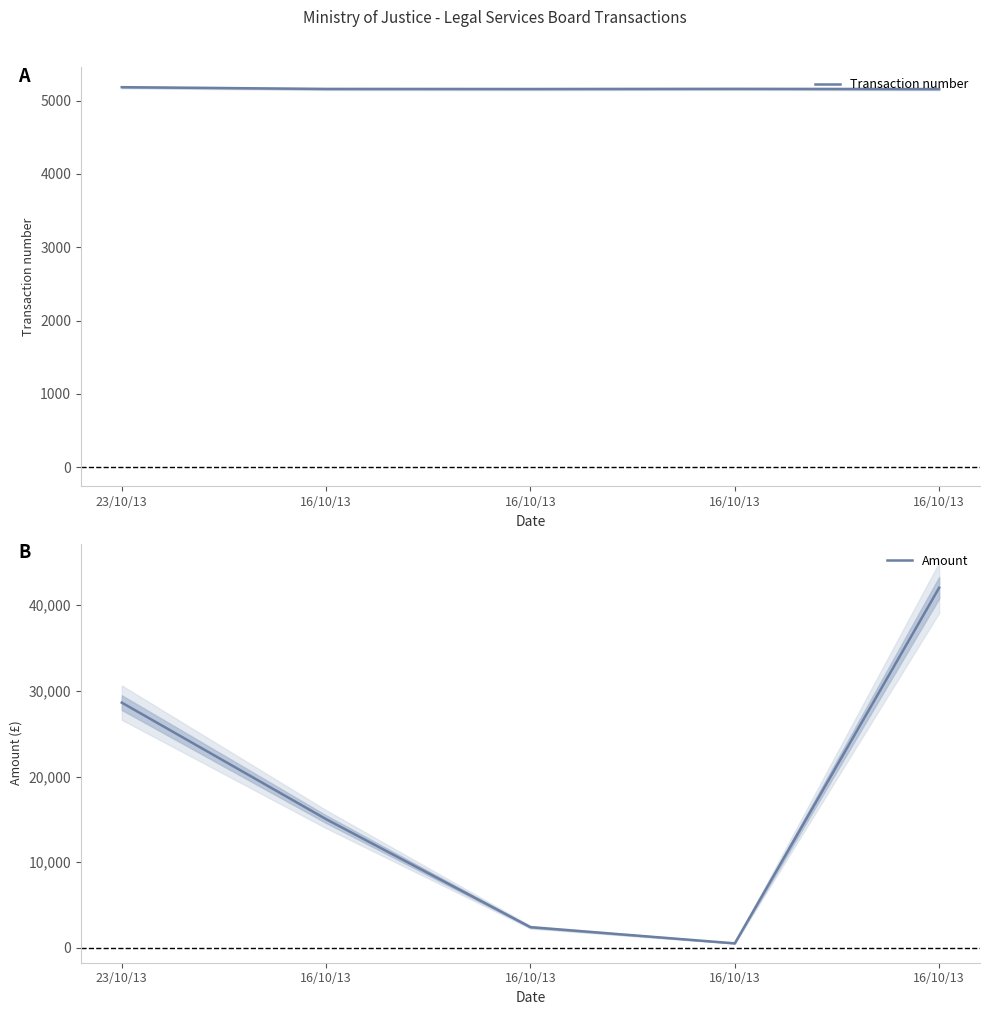

True or false: Amount has a value of 42045.0 at 16/10/13.

True